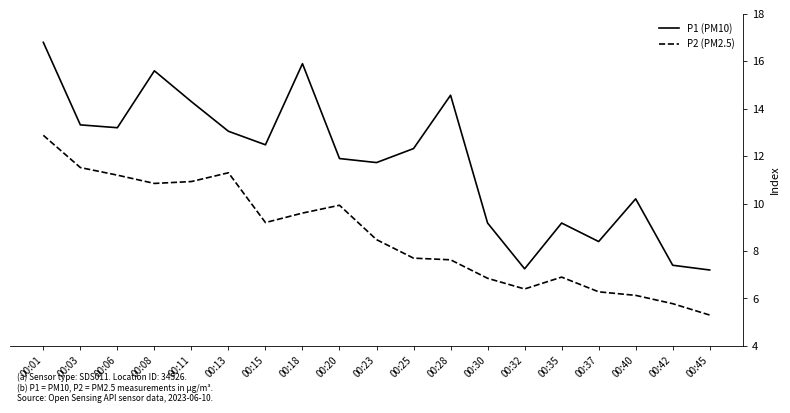

How many values in the P1 (PM10) series are below 12?

9